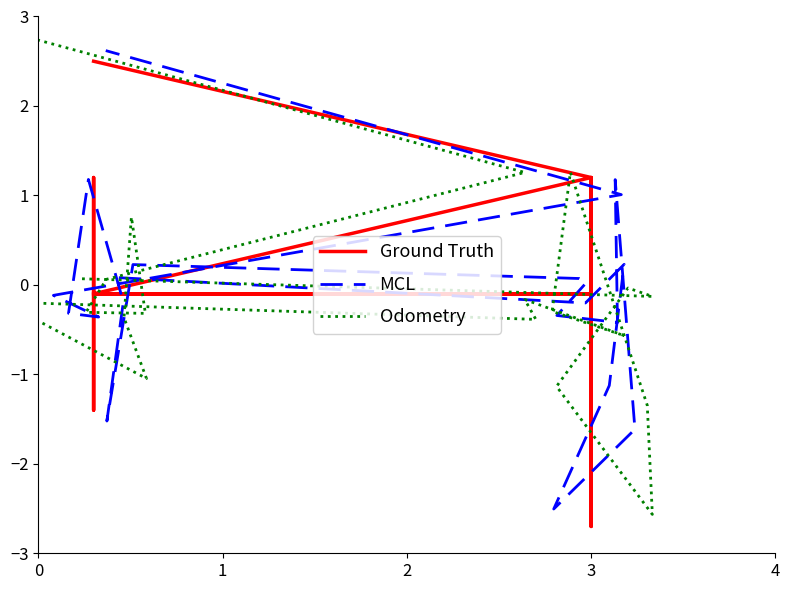

Is it true that Ground Truth equals -0.1 at 3?

True